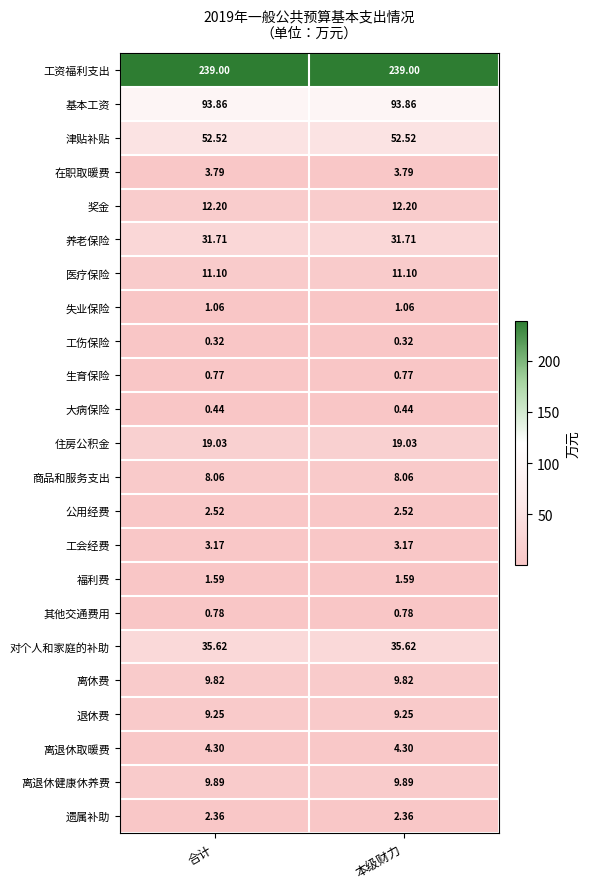

Is the value of 工资福利支出 at 本级财力 greater than the value of 津贴补贴 at 本级财力?

Yes